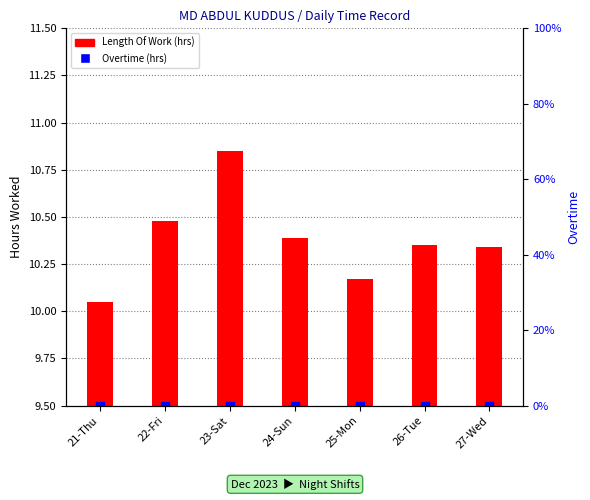

Which series has the widest spread of Y values?

Length Of Work